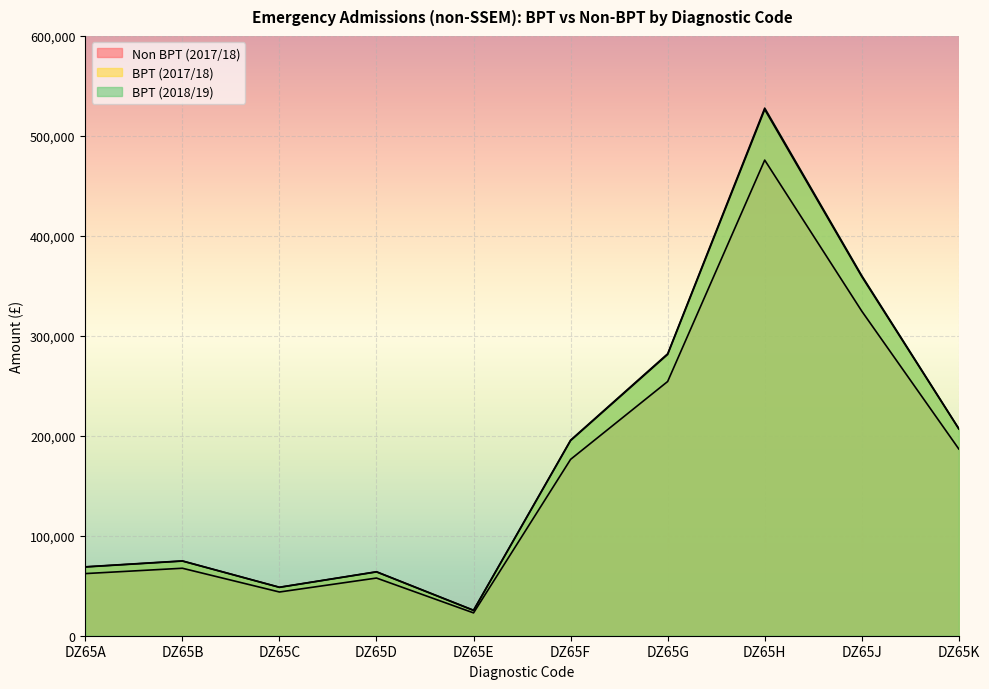

What is the difference between the BPT (2017/18) values at DZ65K and DZ65C?

158410